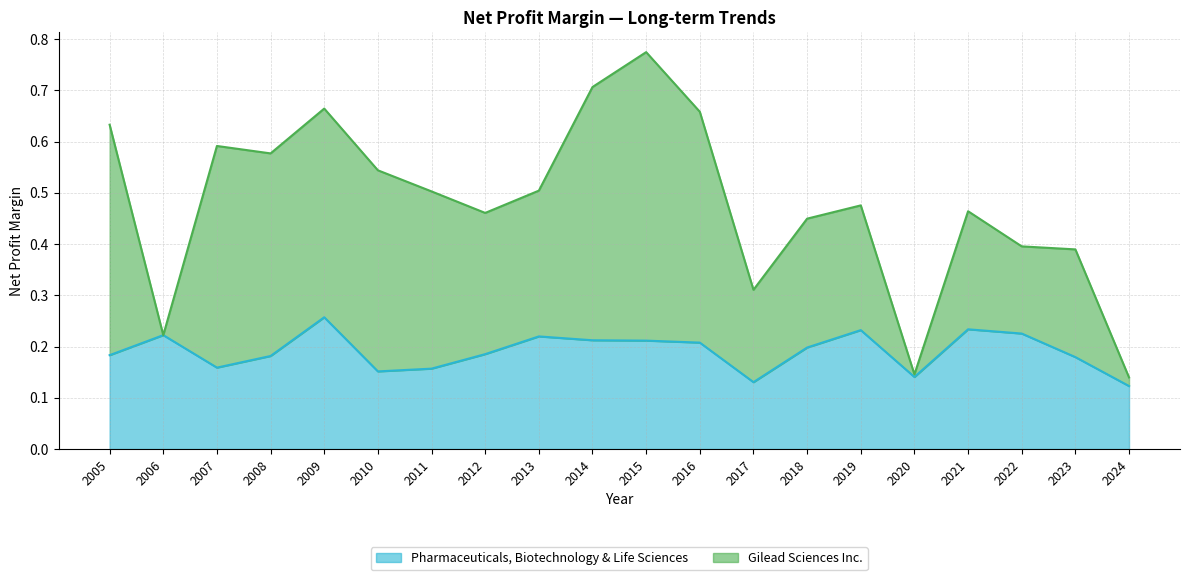

Where is the data nearest to the value 0?

2024